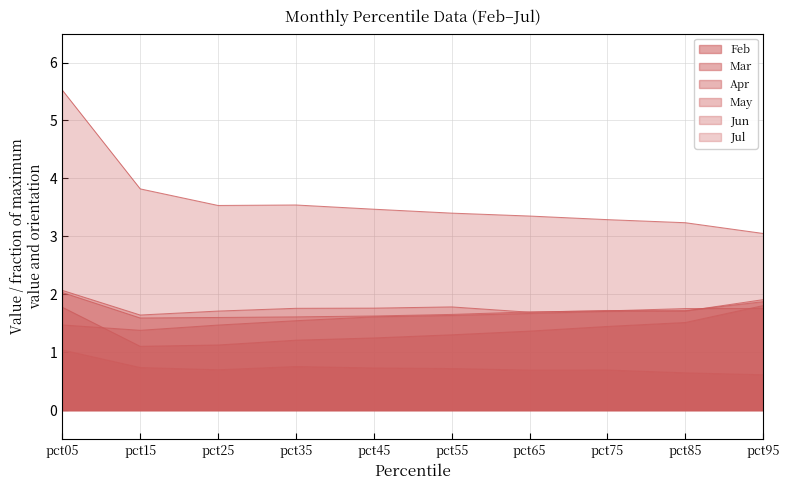

What is the value of the Mar point at the 1st from the left?

1.8